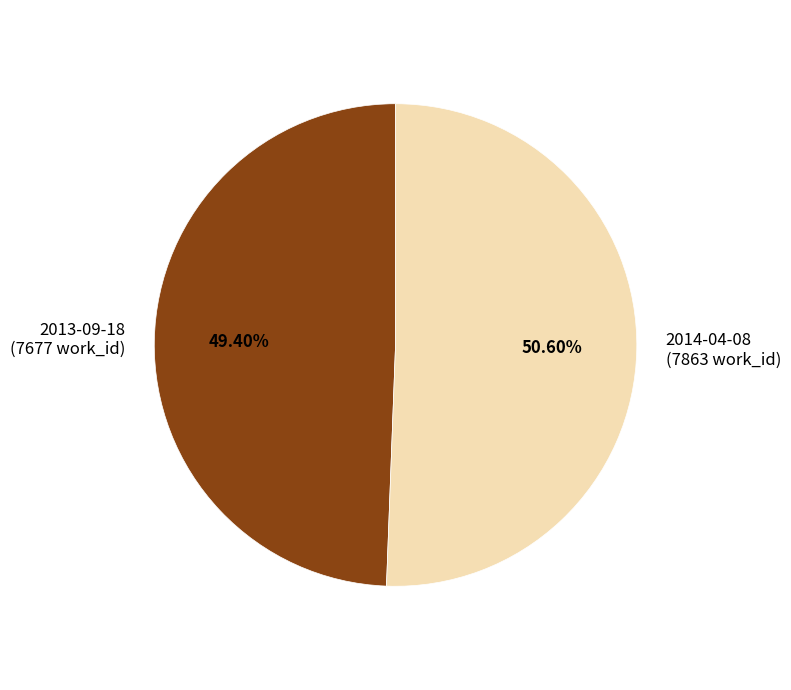

Does any single category account for the majority?

Yes